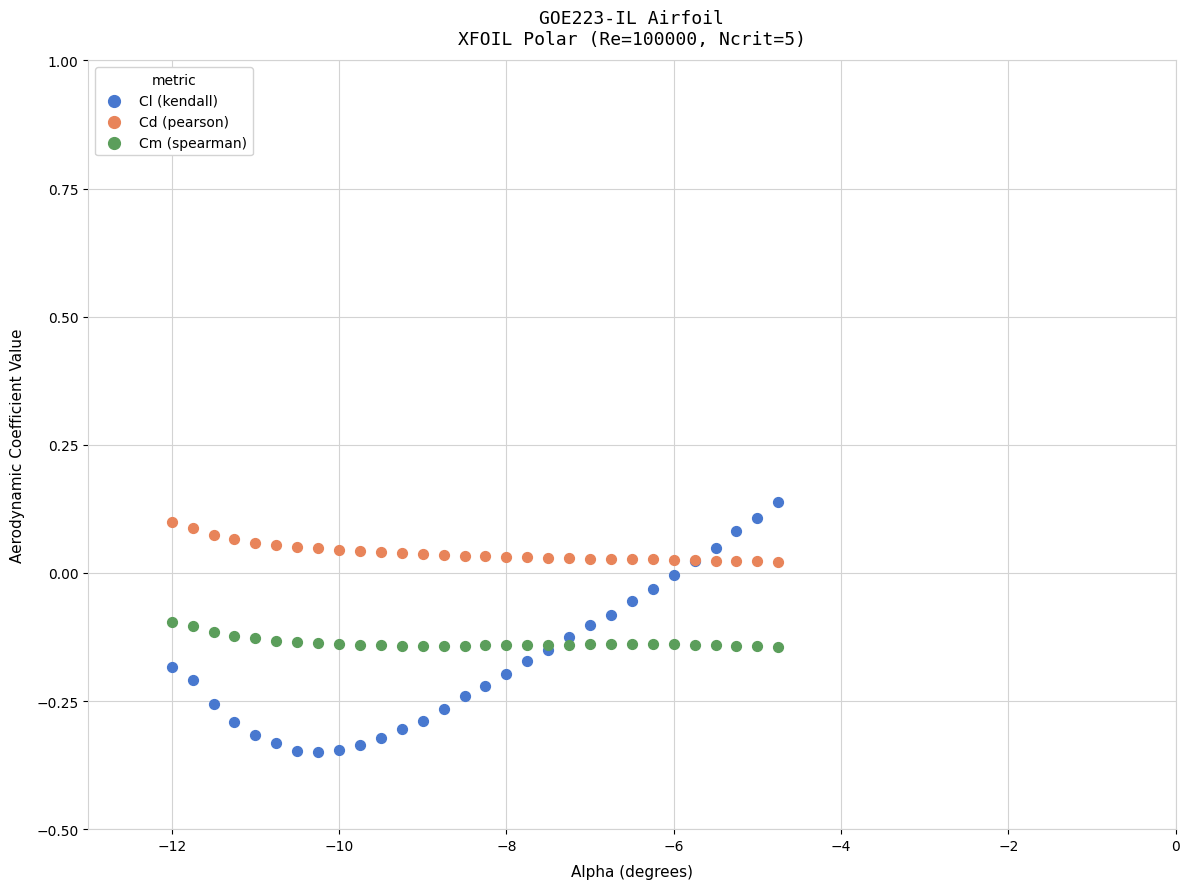

What are all the series names shown in the legend?

Cl (kendall), Cd (pearson), Cm (spearman)